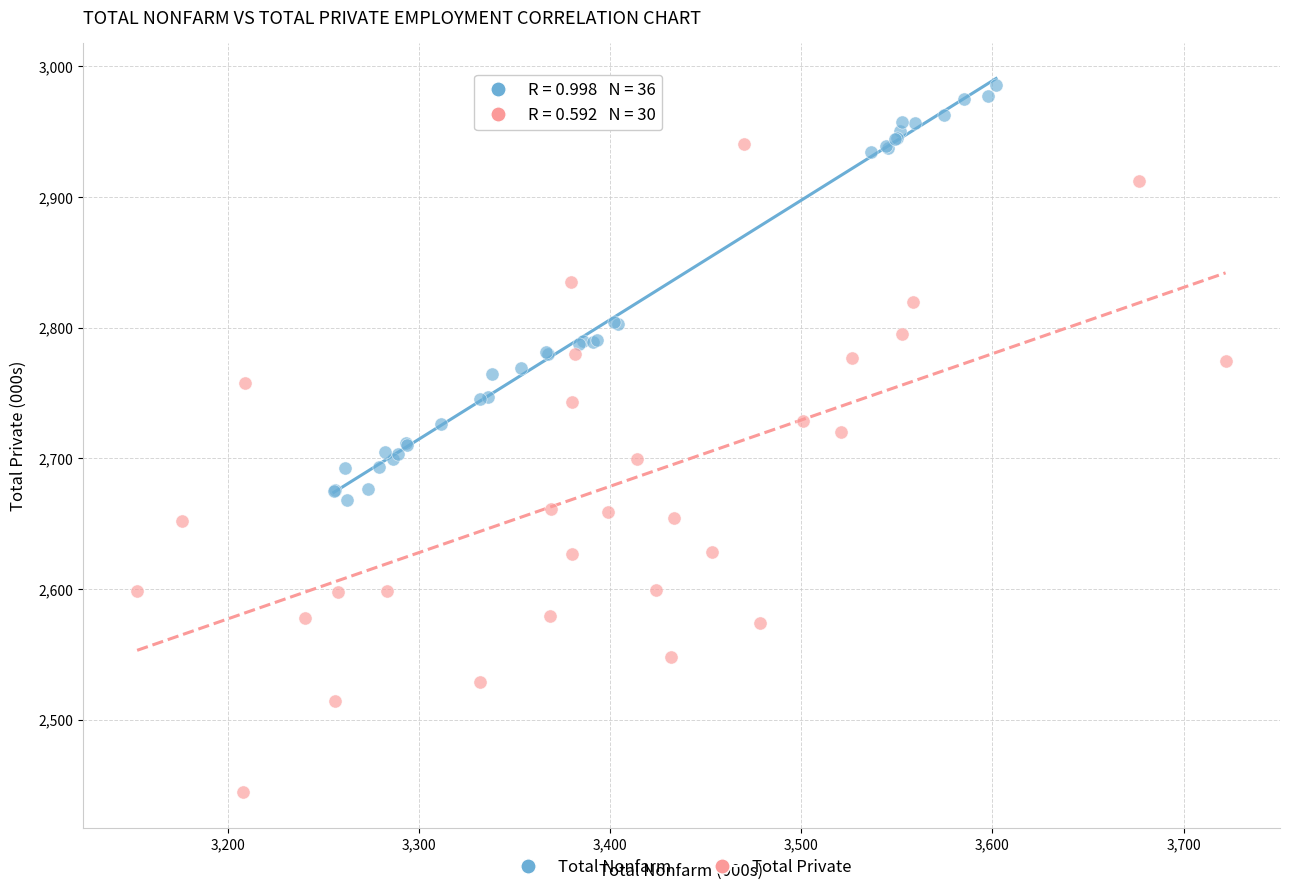

Which series has the widest spread of Y values?

Total Private